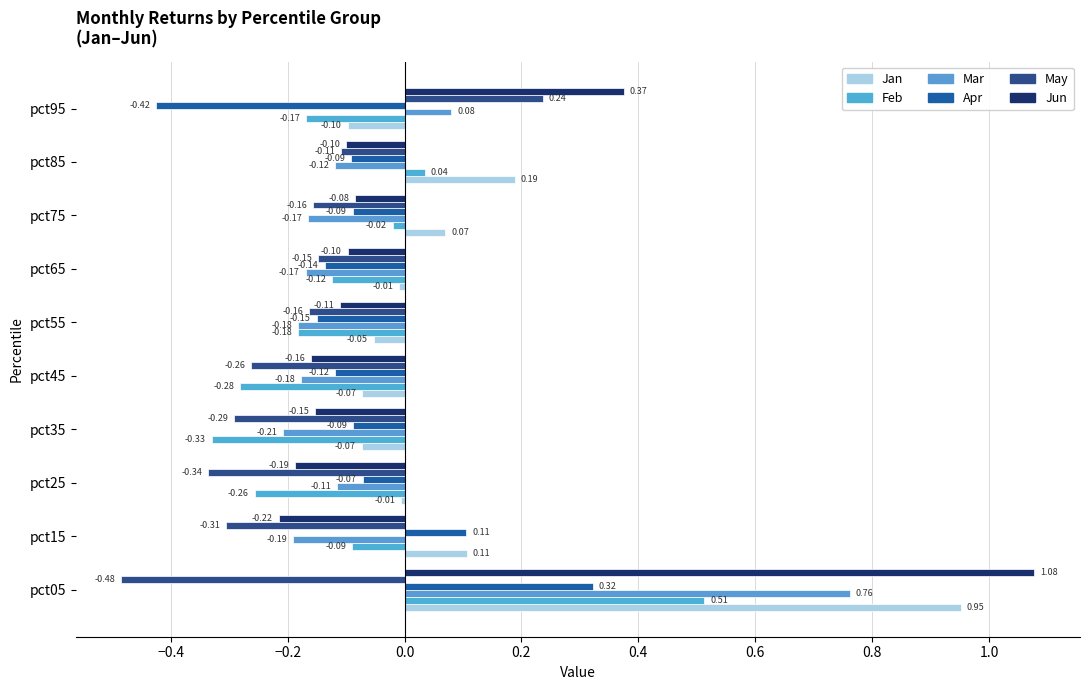

How many values in Apr are above zero?

2